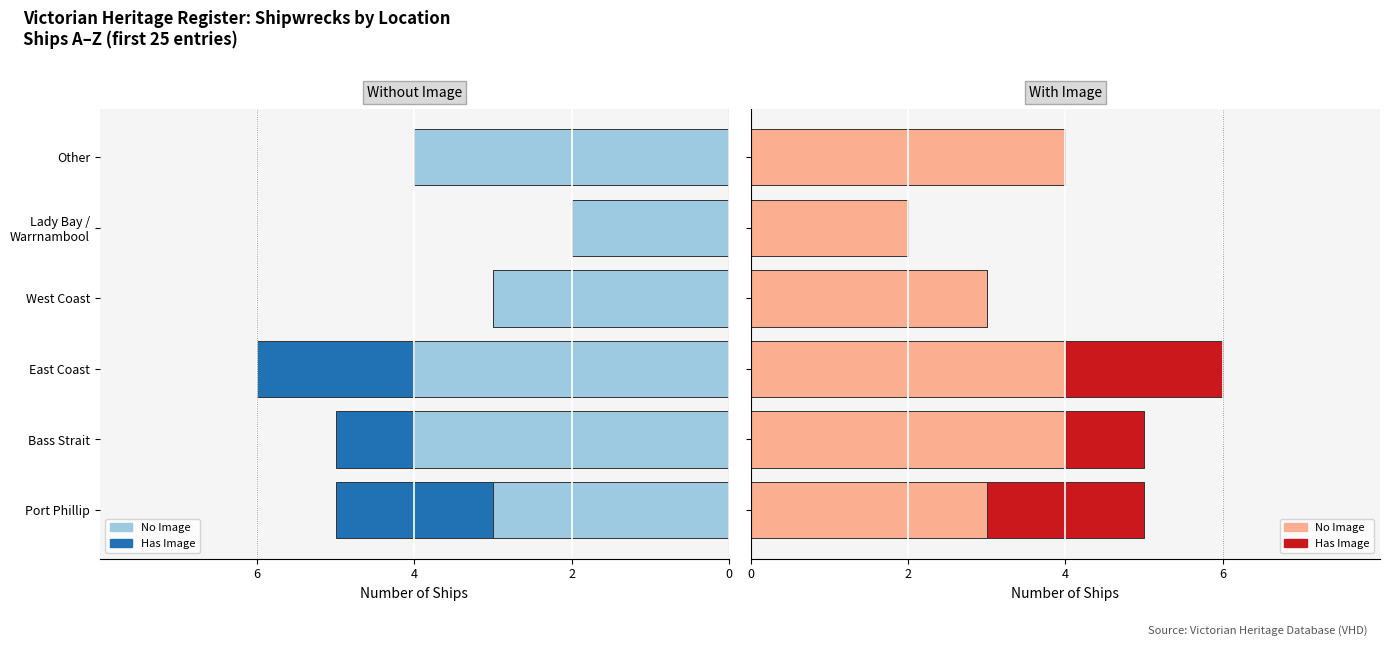

Reading left to right, extract all data points from this chart.

No Image: 3	4	4	3	2	4
Has Image: 2	1	2	0	0	0